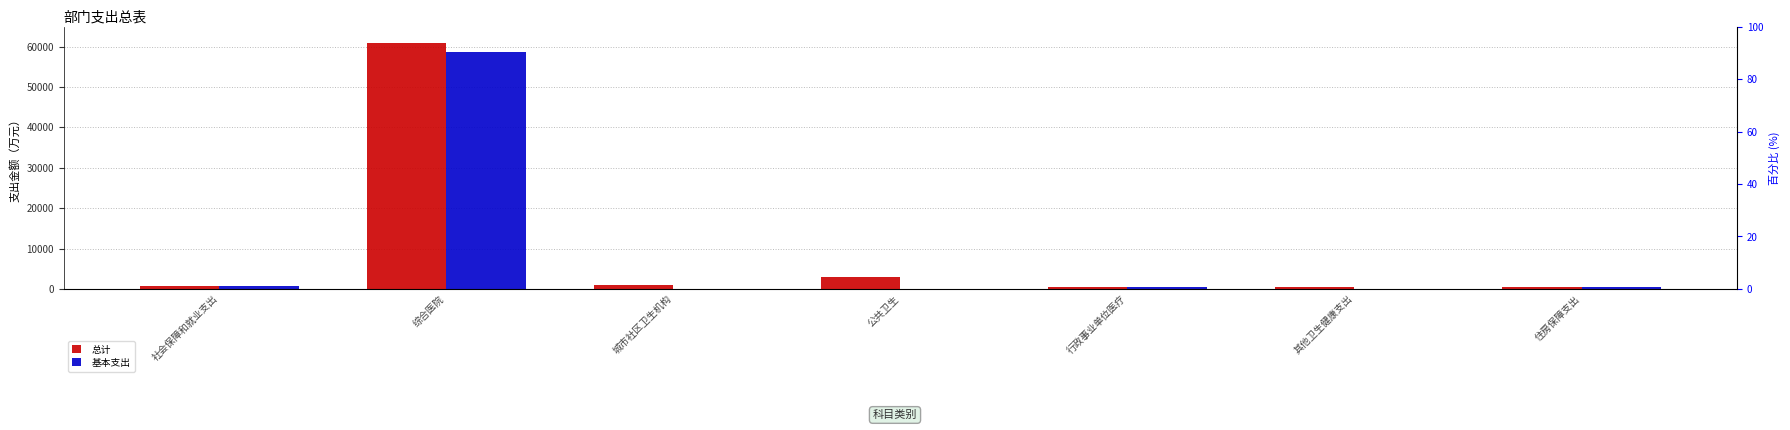

How many data points in 基本支出 are less than 427?

3